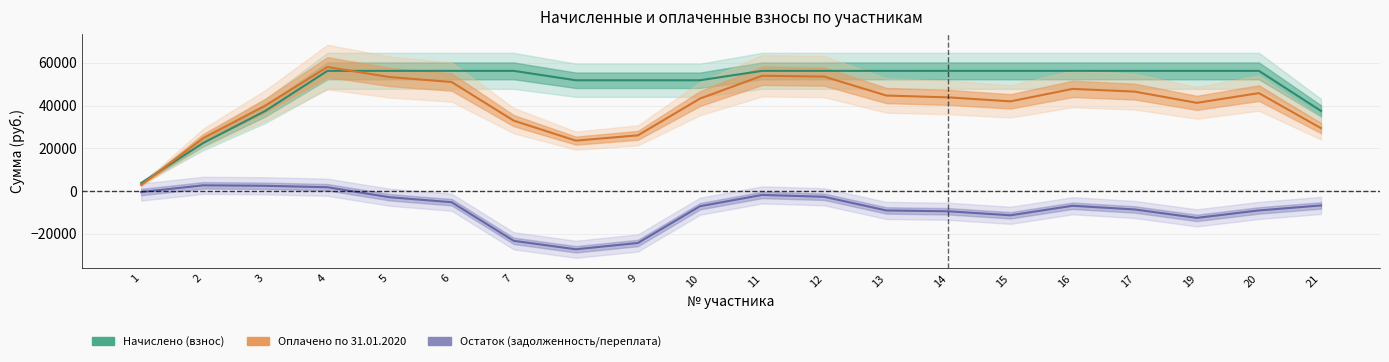

How many data points in Оплачено по 31.01.2020 are above 43800?

9